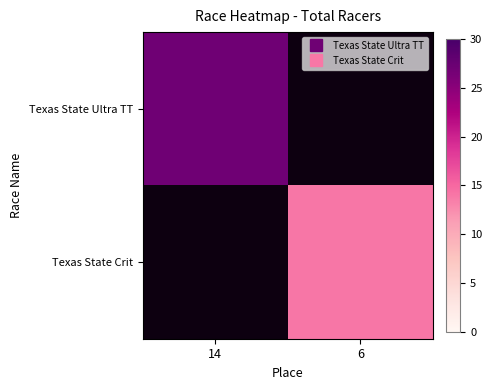

Is the value of Texas State Crit at 14 greater than the value of Texas State Ultra TT at 14?

No